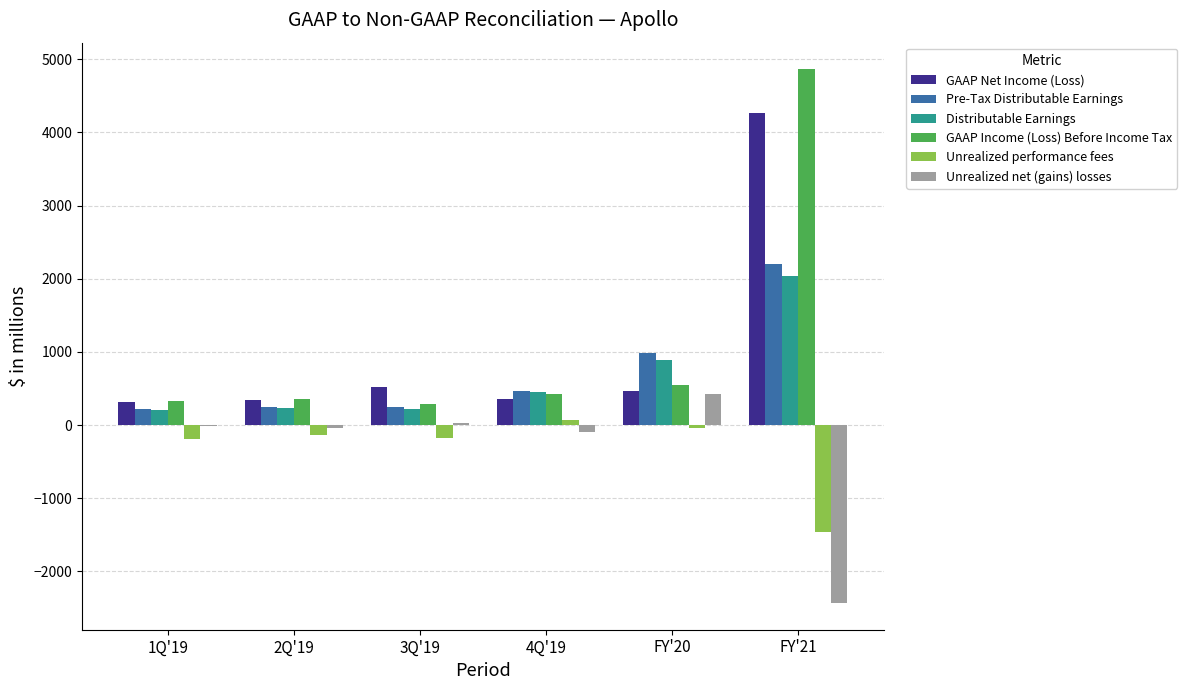

Which series changed the most between 1Q'19 and FY'20?

Pre-Tax Distributable Earnings